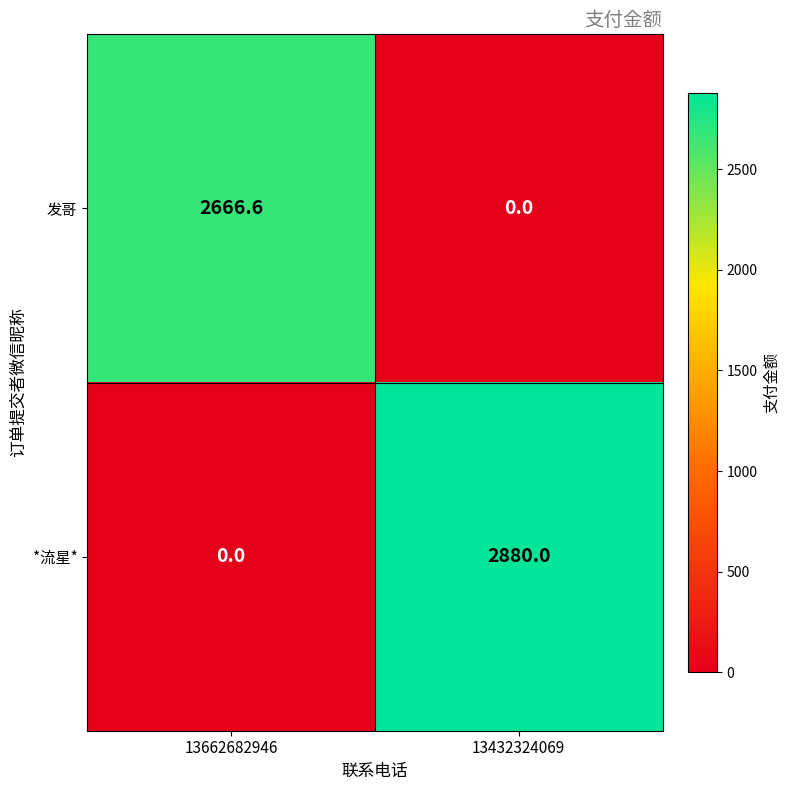

Reading left to right, transcribe all the data shown in this chart.

发哥: 13662682946=2666.6	13432324069=0.0
*流星*: 13662682946=0.0	13432324069=2880.0